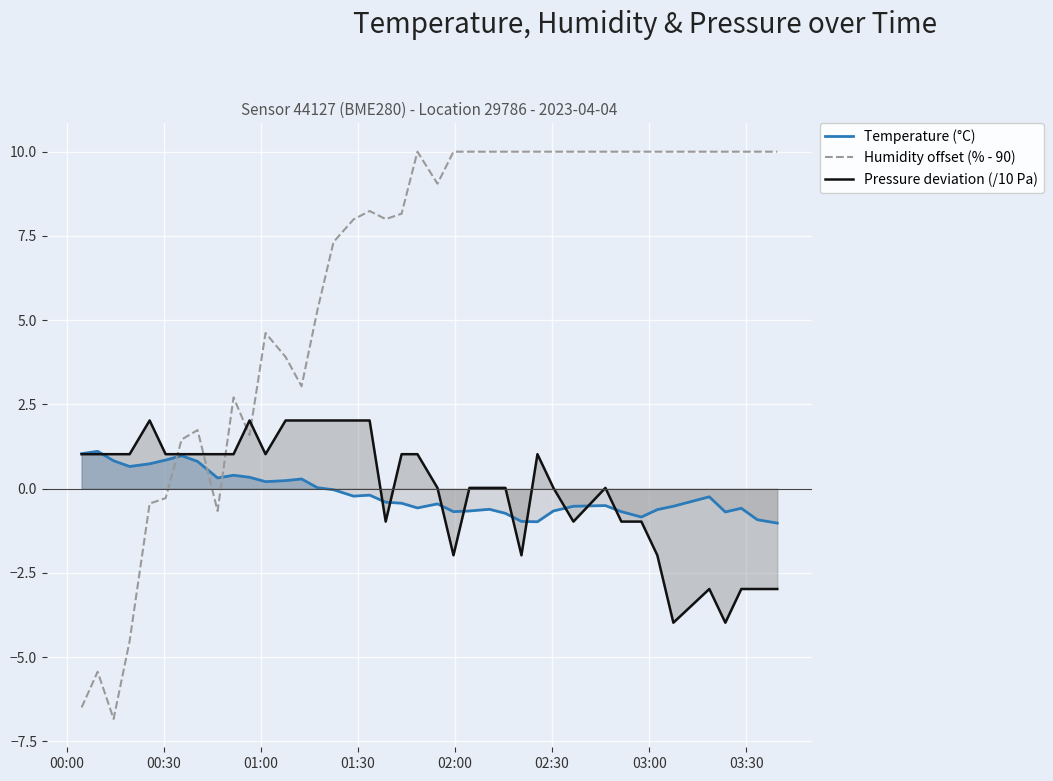

After their last crossing, which series has the higher values: Humidity offset (% - 90) or Pressure deviation (/10 Pa)?

Humidity offset (% - 90)